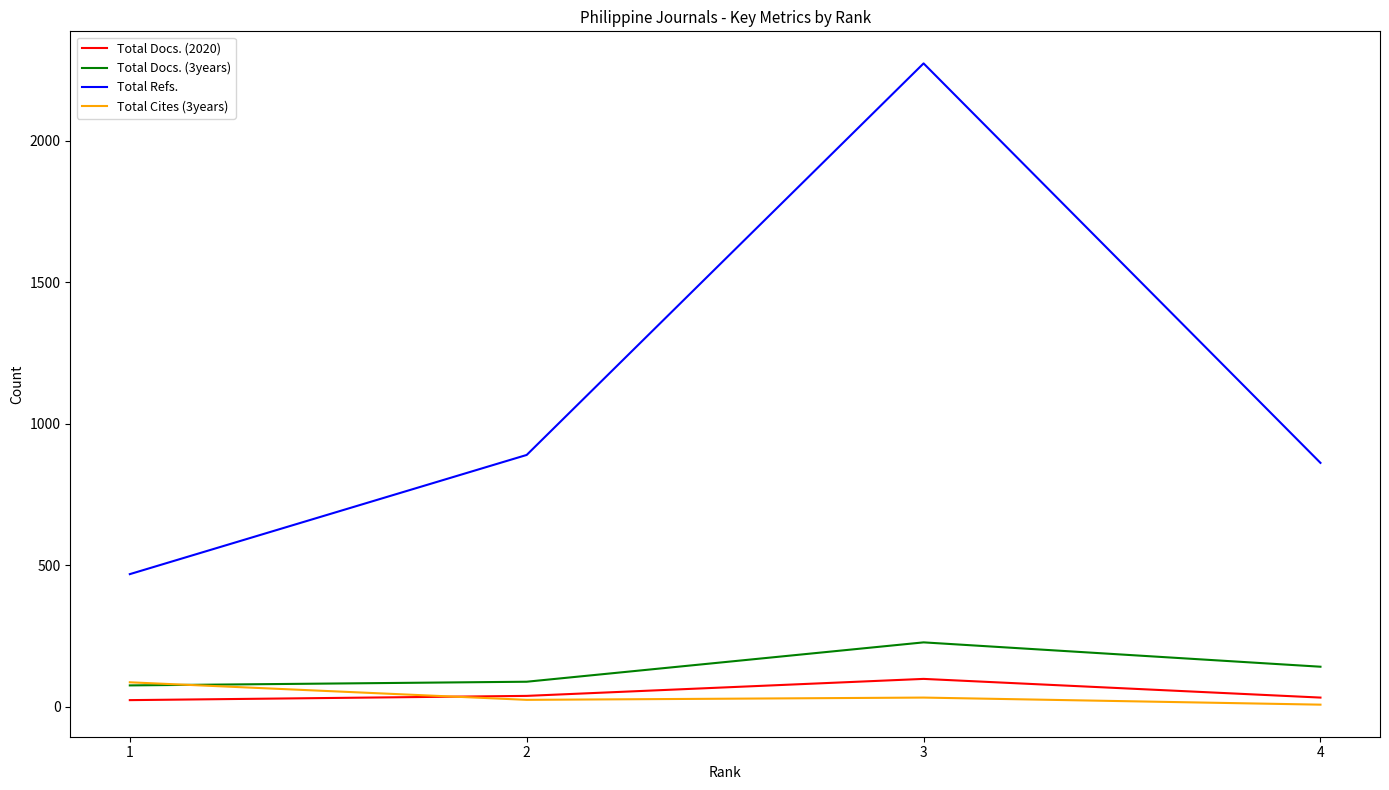

True or false: Total Cites (3years) and Total Refs. cross at least once.

False